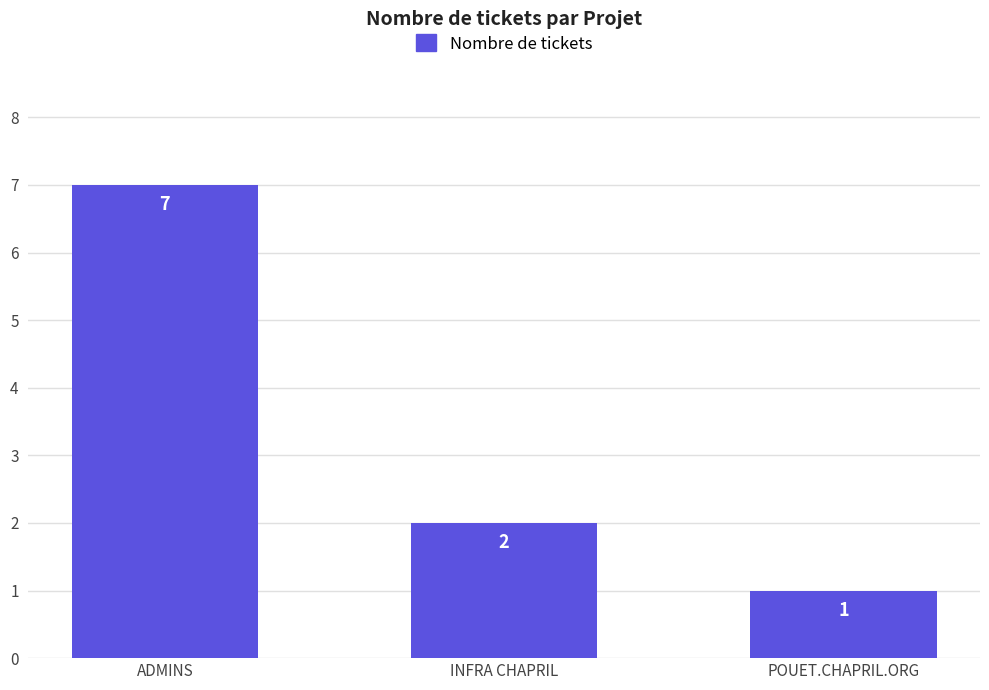

How many series are shown in this chart?

1